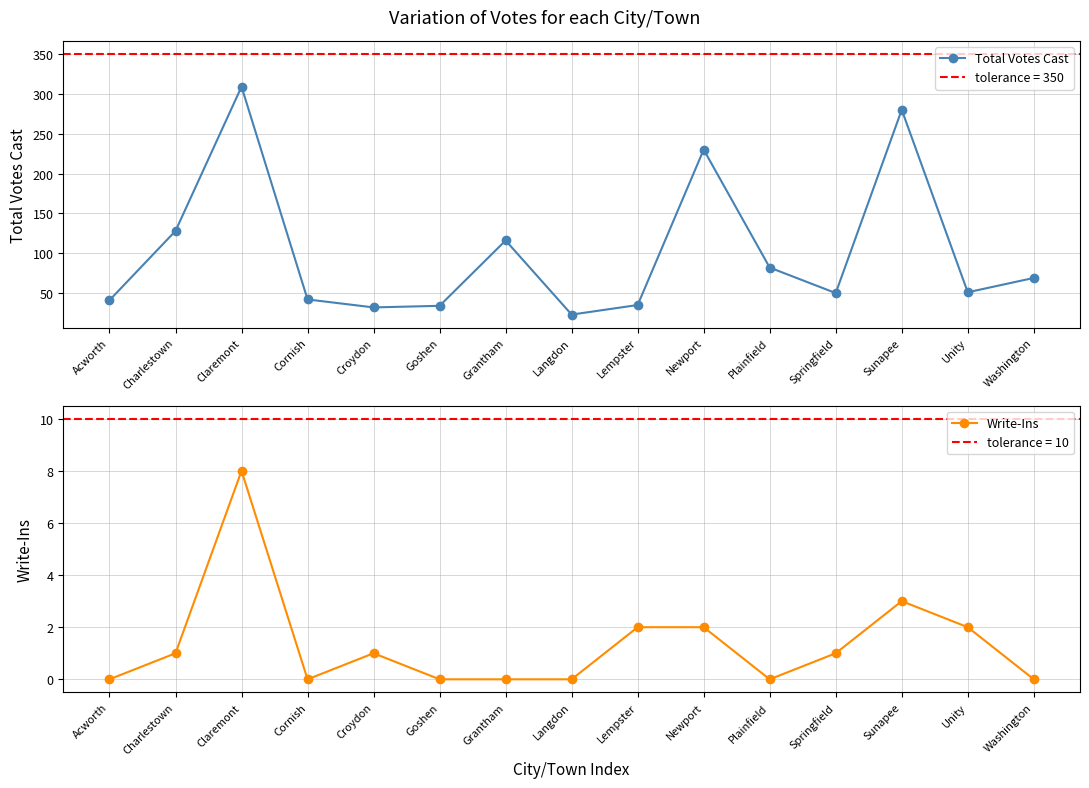

True or false: Write-Ins and Total Votes Cast intersect in this chart.

False